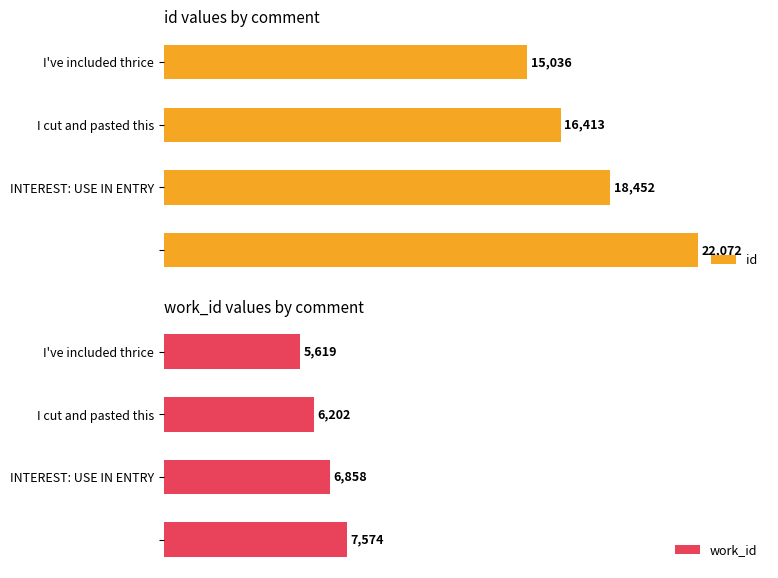

What is the value of the work_id bar at the 2nd from the left?

6202